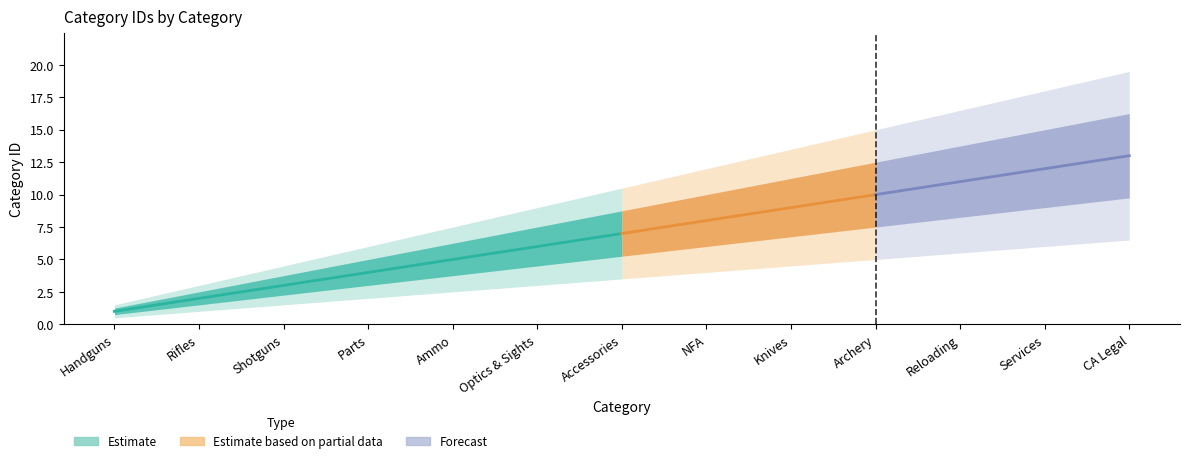

Reading left to right, list all the values displayed in this chart.

1	2	3	4	5	6	7	8	9	10	11	12	13